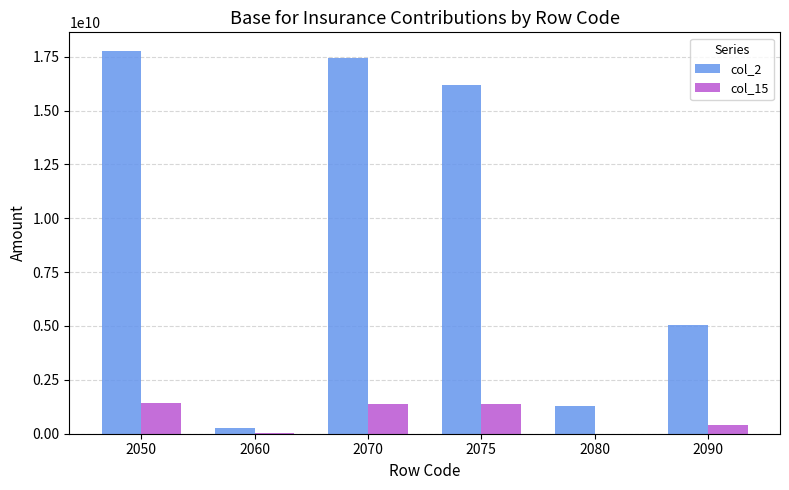

What is the greatest value displayed?

17741771929